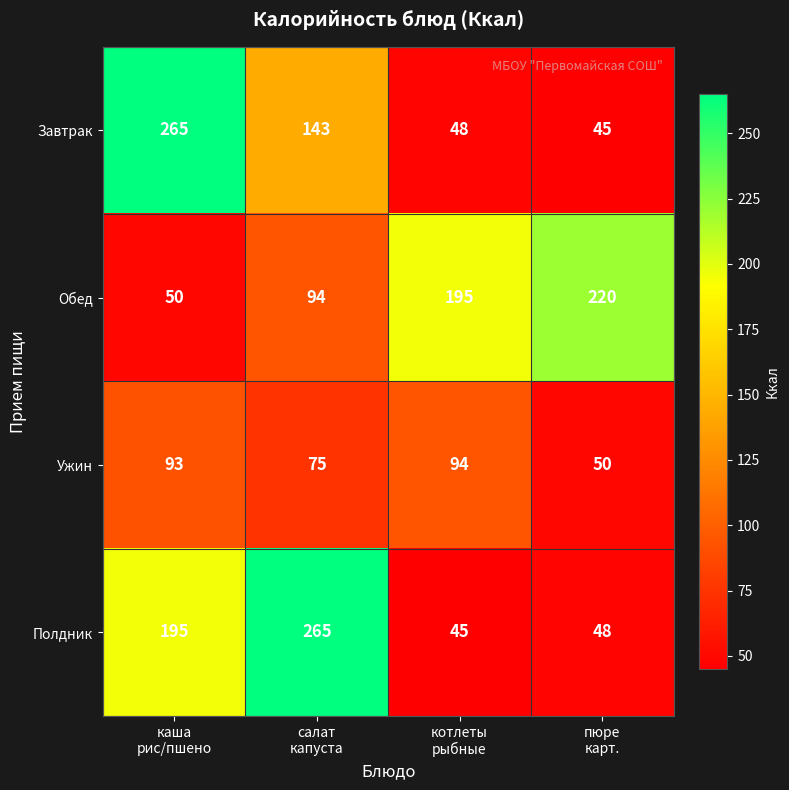

At how many categories does at least one series exceed 233?

2